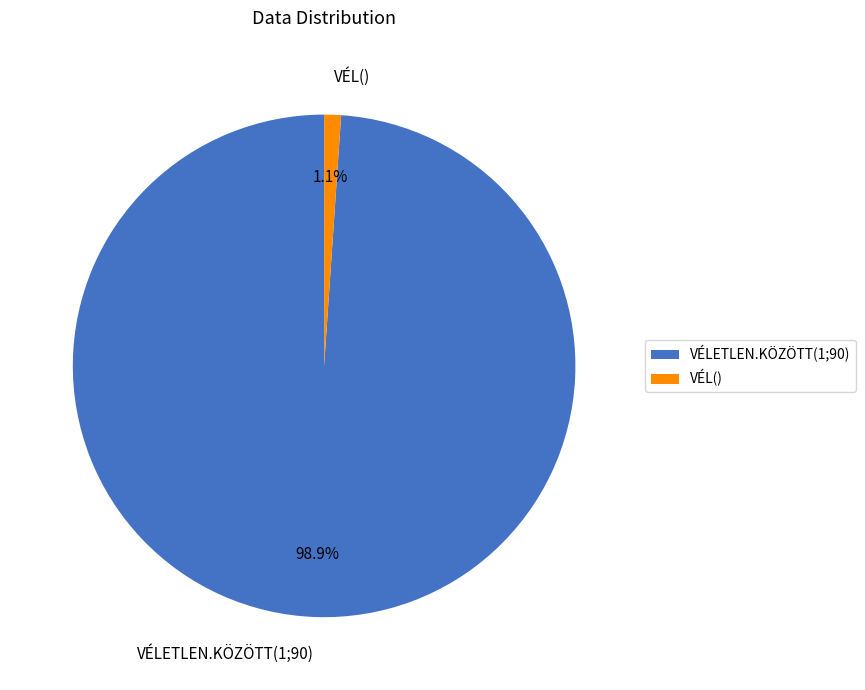

To the nearest percent, what is the average slice percentage?

50%